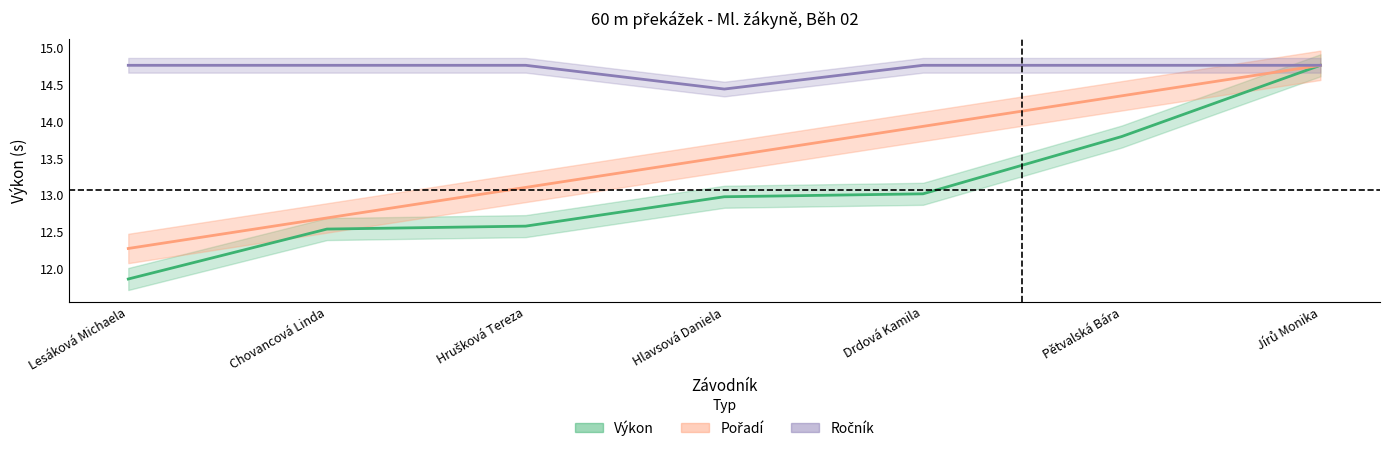

Where is the first local minimum for Ročník?

Hlavsová Daniela